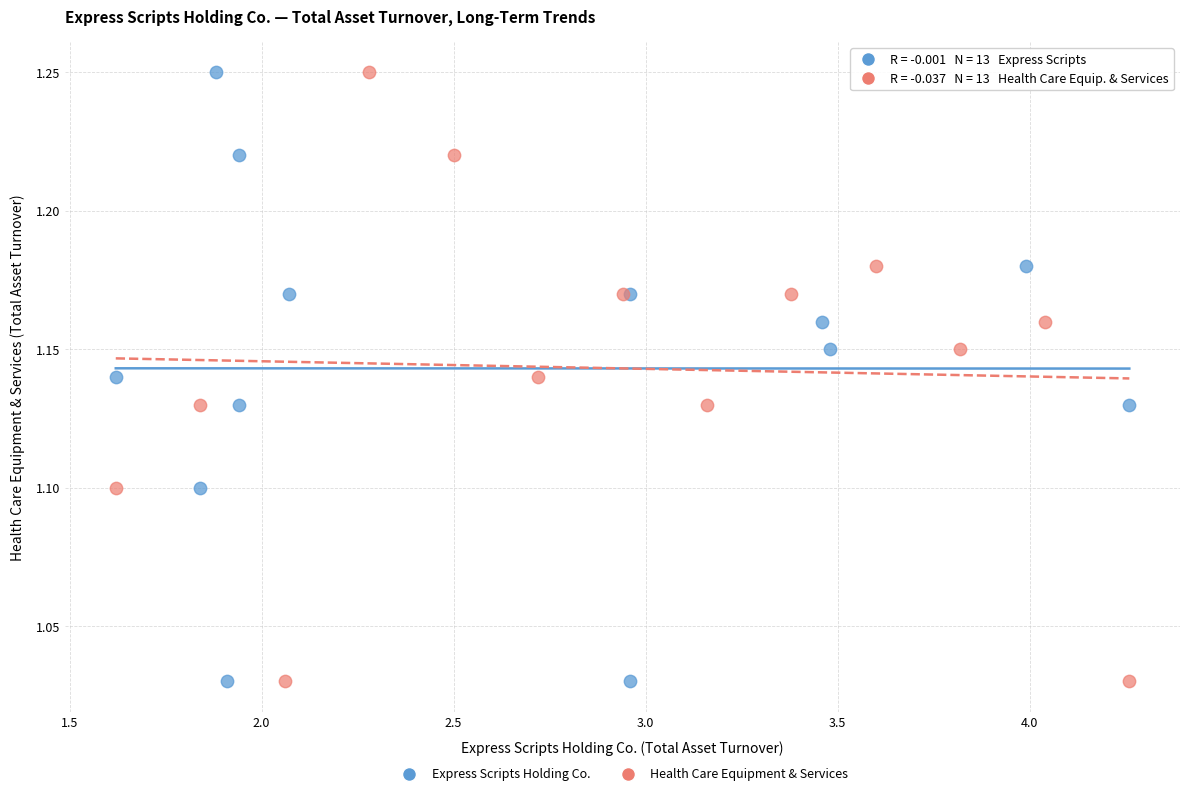

What are all the series names shown in the legend?

Express Scripts Holding Co., Health Care Equipment & Services